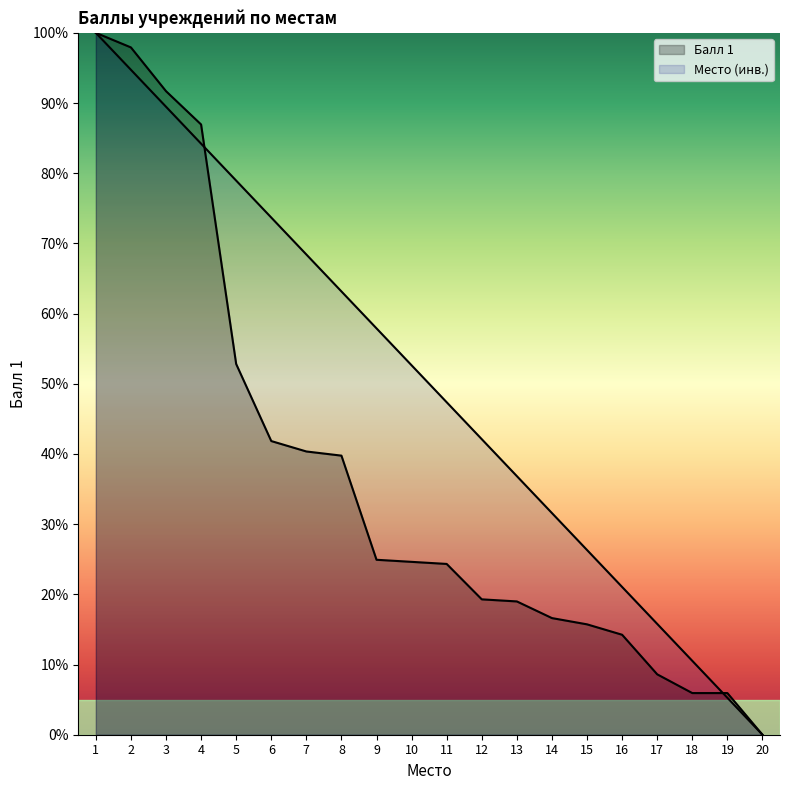

Between which two adjacent categories do Место and Балл 1 first intersect?

4 and 5